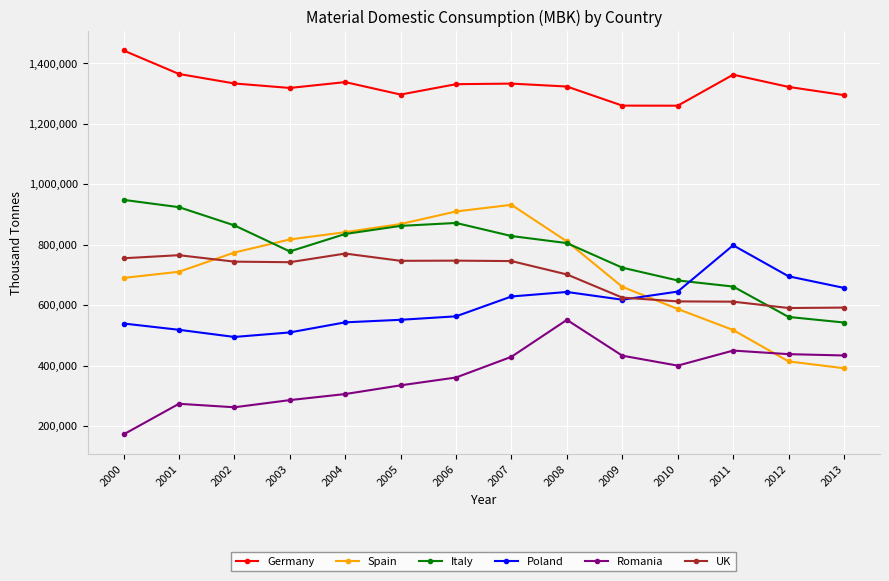

At how many categories does at least one series exceed 1422403?

1